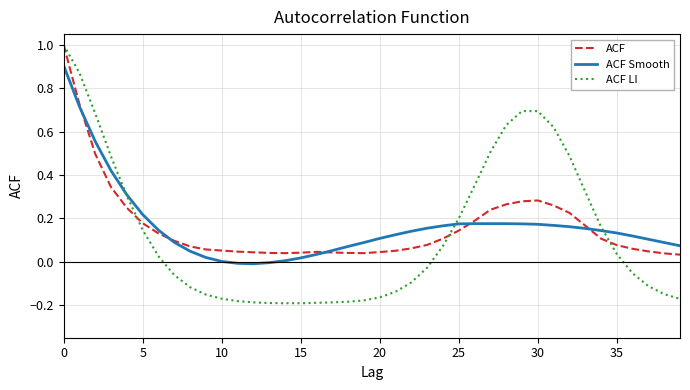

What is the greatest value displayed?

1.0